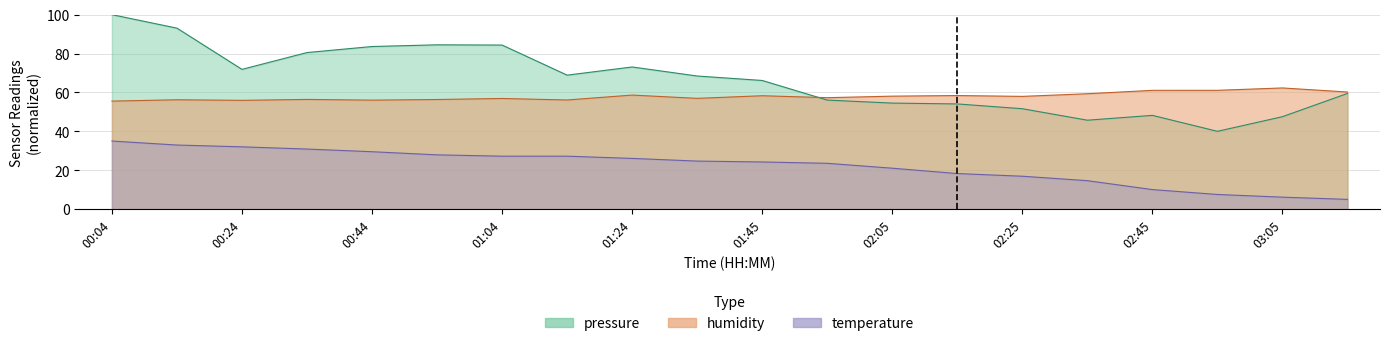

The temperature series shows 41.8 at 11. True or false?

False